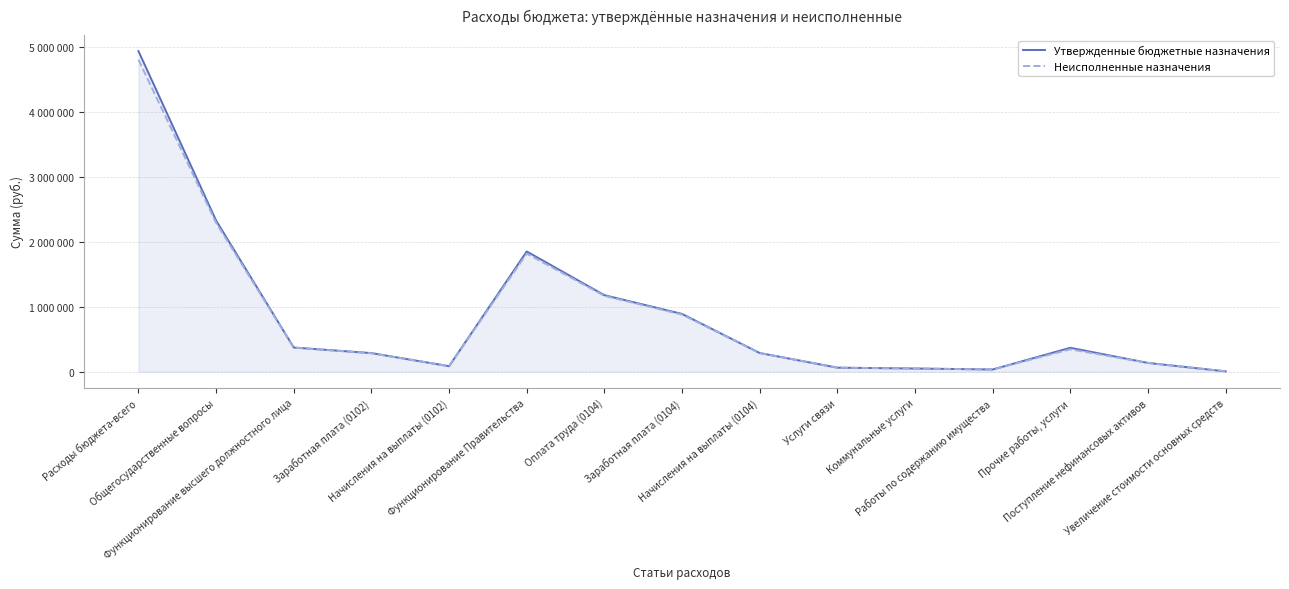

True or false: Утвержденные бюджетные назначения and Неисполненные назначения cross at least once.

False